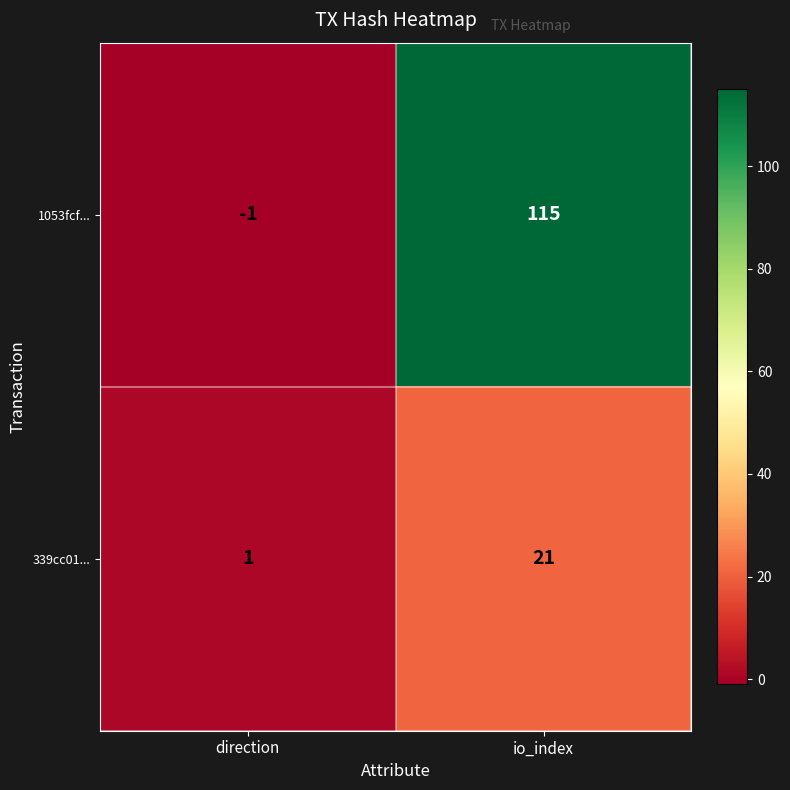

Is it true that 1053fcf... equals 115 at io_index?

True